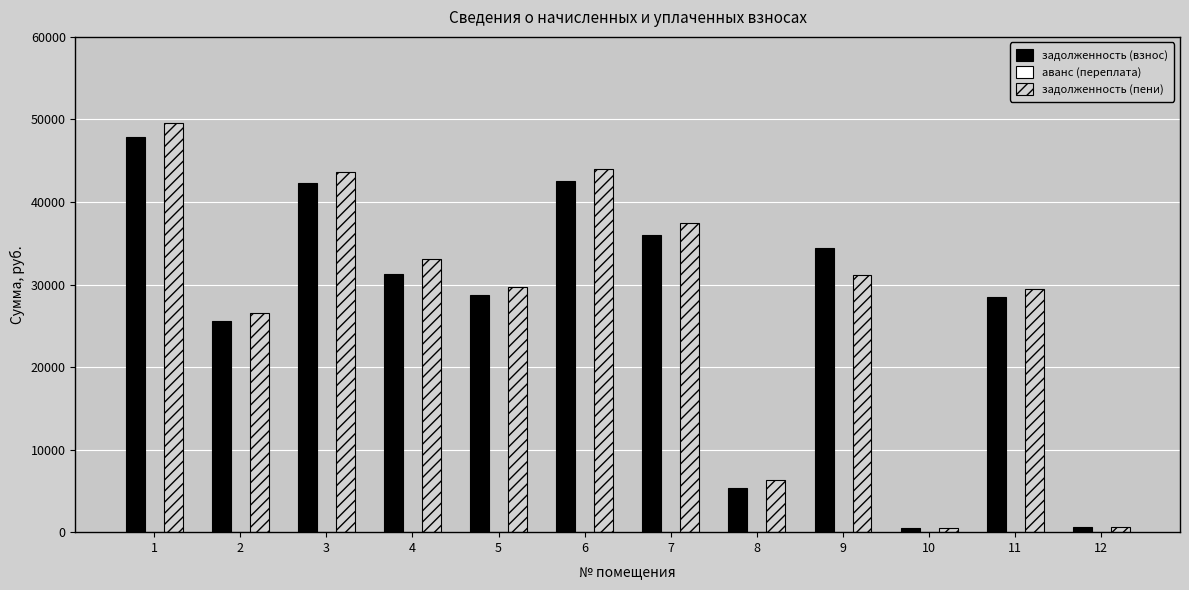

What is the lowest value of the задолженность (взнос) series?

480.2